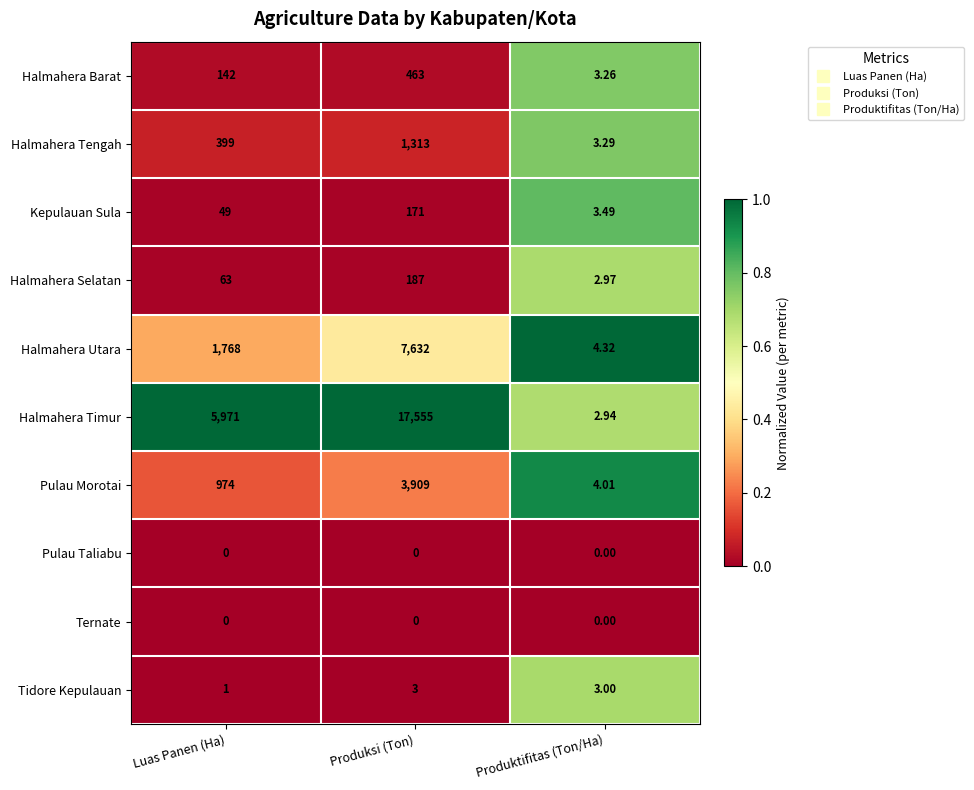

Which series has the largest total across all categories?

Halmahera Timur